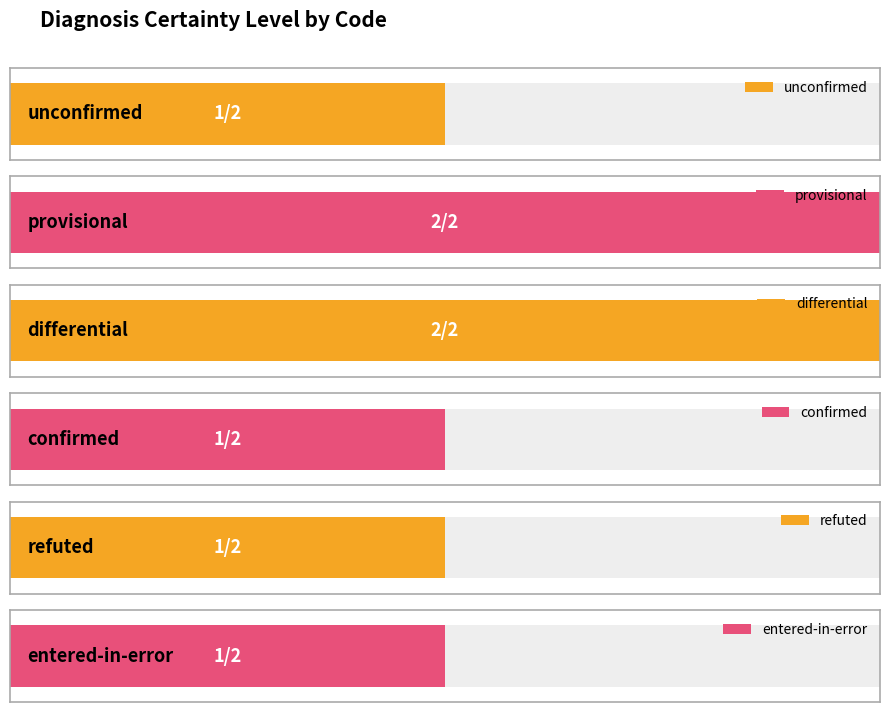

How many values are between 1 and 2?

6